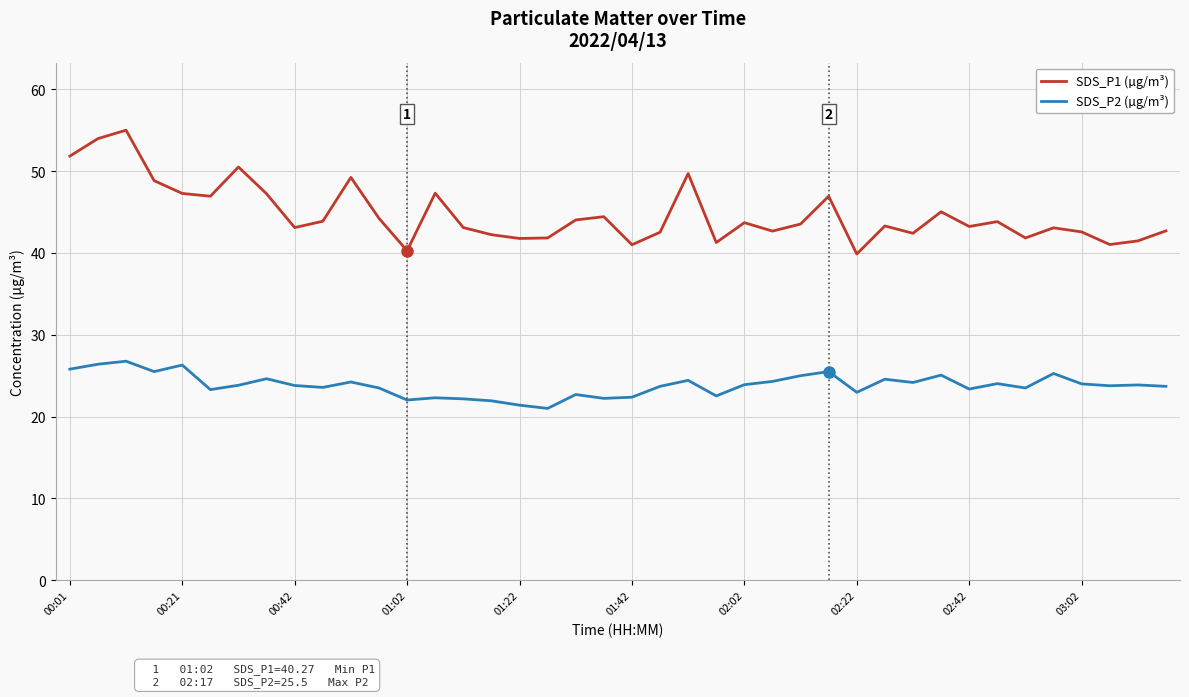

Which series has the widest spread of values?

SDS_P1 (µg/m³)